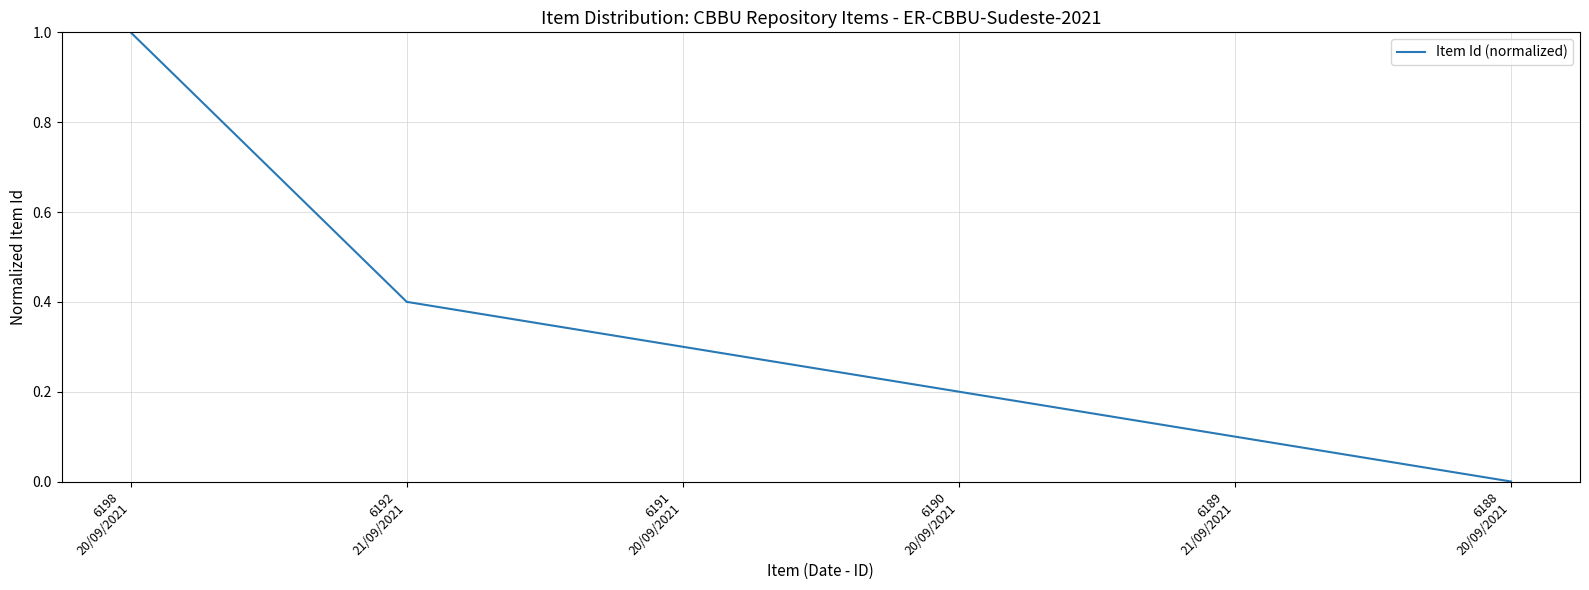

True or false: the data shows 0.5 at 6191
20/09/2021.

False